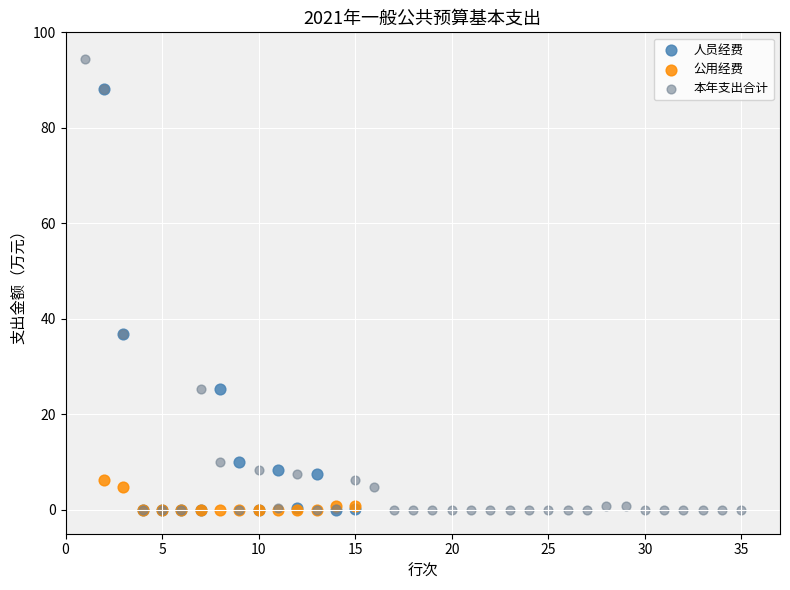

What are all the series names shown in the legend?

人员经费, 公用经费, 本年支出合计